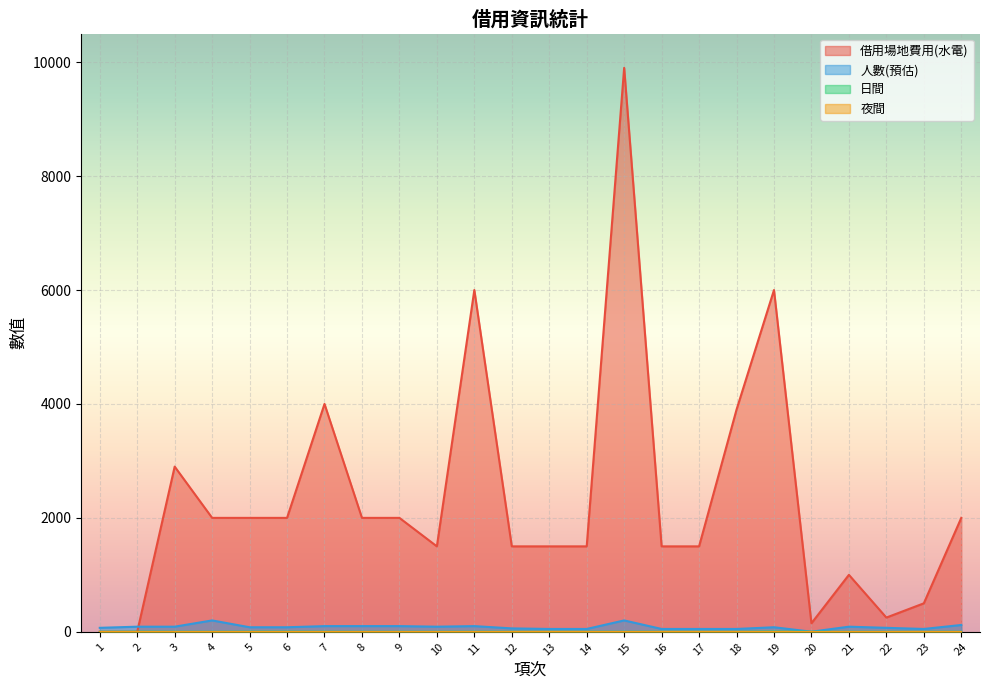

How many data points in 借用場地費用(水電) are less than 2000?

12